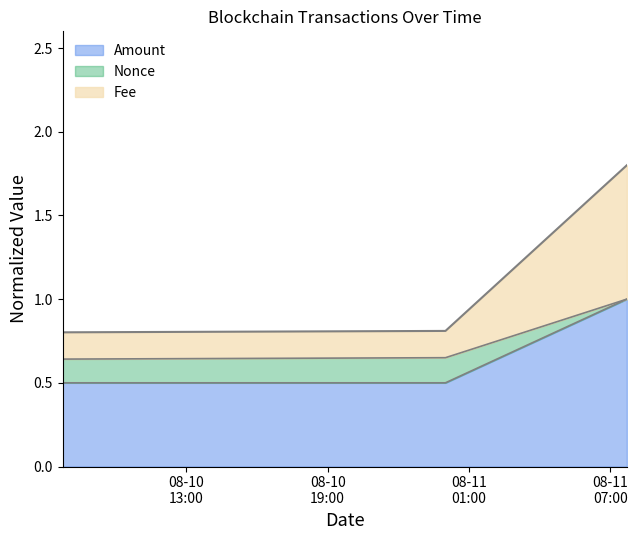

What is the minimum value for Amount?

0.5